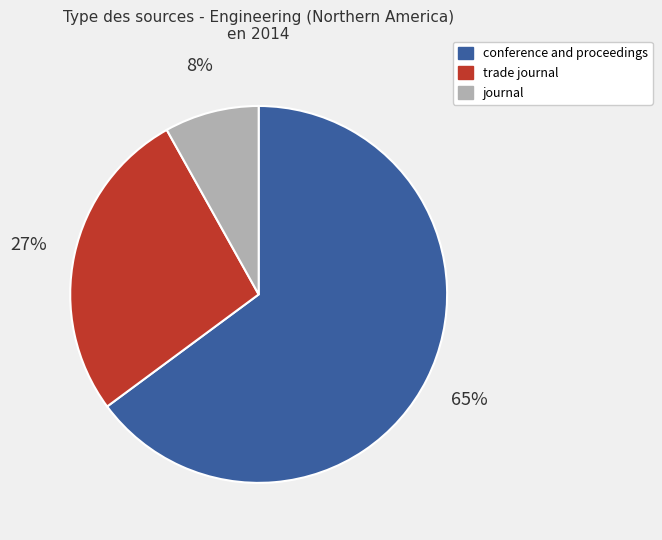

Which category has the smallest portion of the pie?

journal